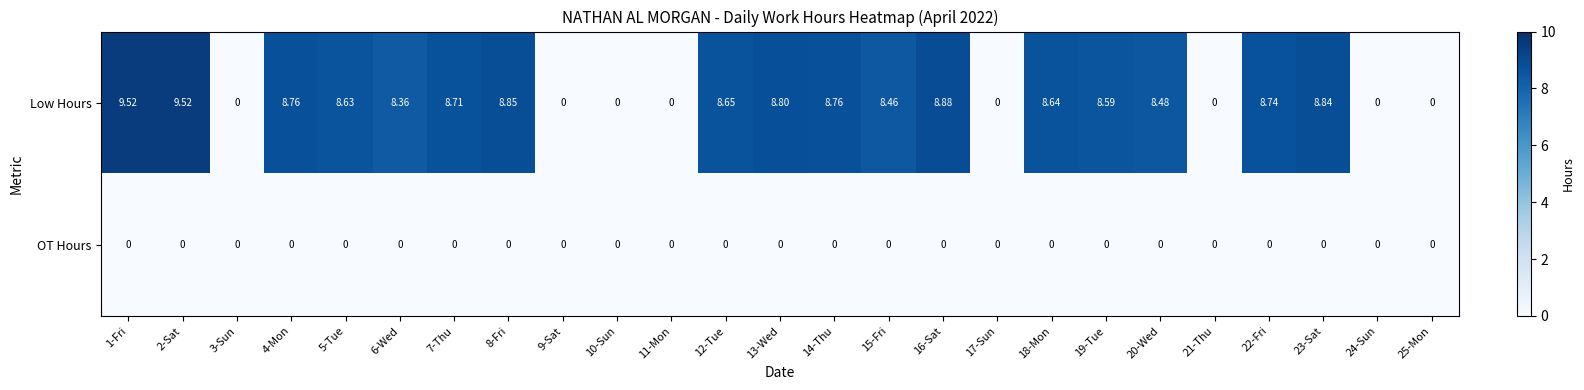

Count the number of categories in the chart.

25